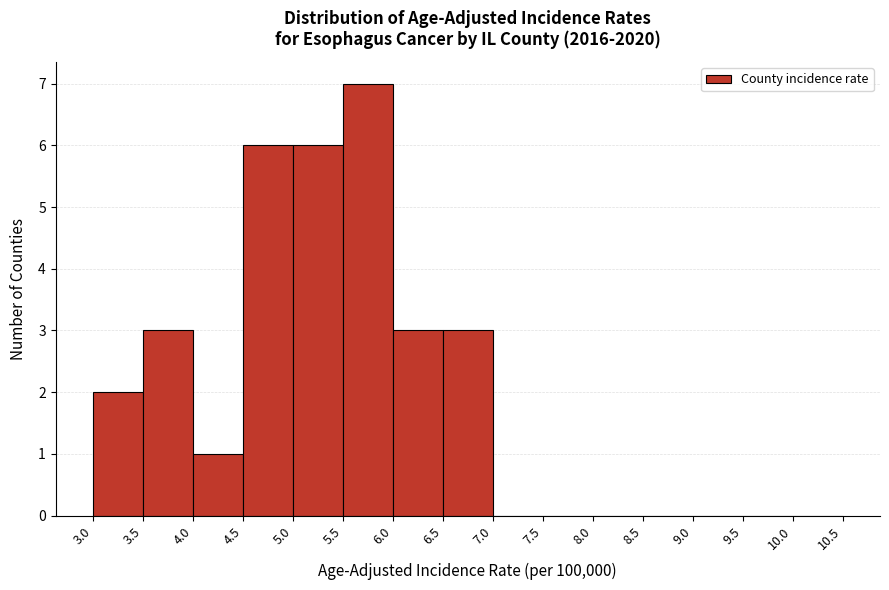

Reading left to right, transcribe this chart: for each bar, give the range it covers on the x-axis and its height. The values are not printed on the chart, so give them approximately, as read against the axis.

3.0 to 3.5: 2
3.5 to 4.0: 3
4.0 to 4.5: 1
4.5 to 5.0: 6
5.0 to 5.5: 6
5.5 to 6.0: 7
6.0 to 6.5: 3
6.5 to 7.0: 3
7.0 to 7.5: 0
7.5 to 8.0: 0
8.0 to 8.5: 0
8.5 to 9.0: 0
9.0 to 9.5: 0
9.5 to 10.0: 0
10.0 to 10.5: 0